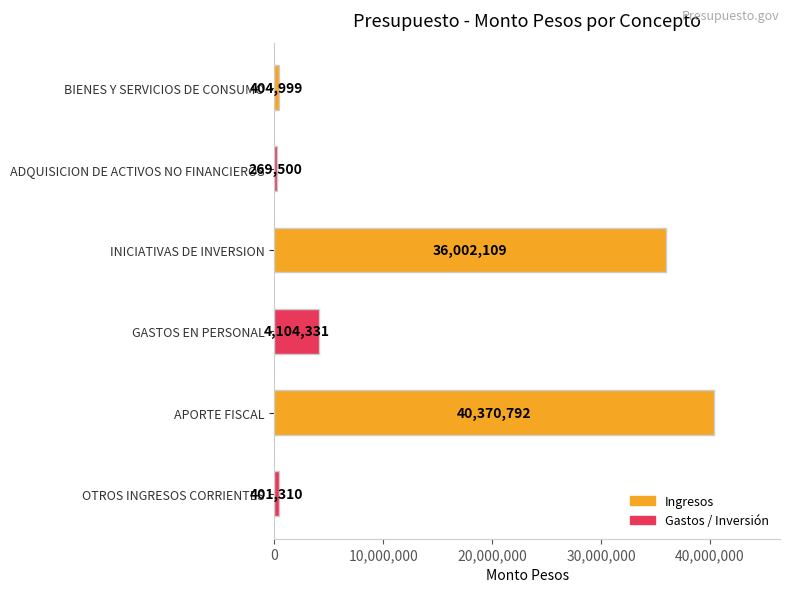

How many data points are less than 4104331?

3